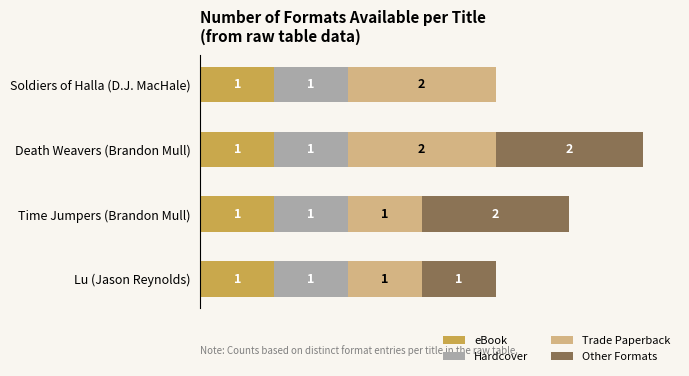

At which category is the sum across all series the highest?

Death Weavers (Brandon Mull)